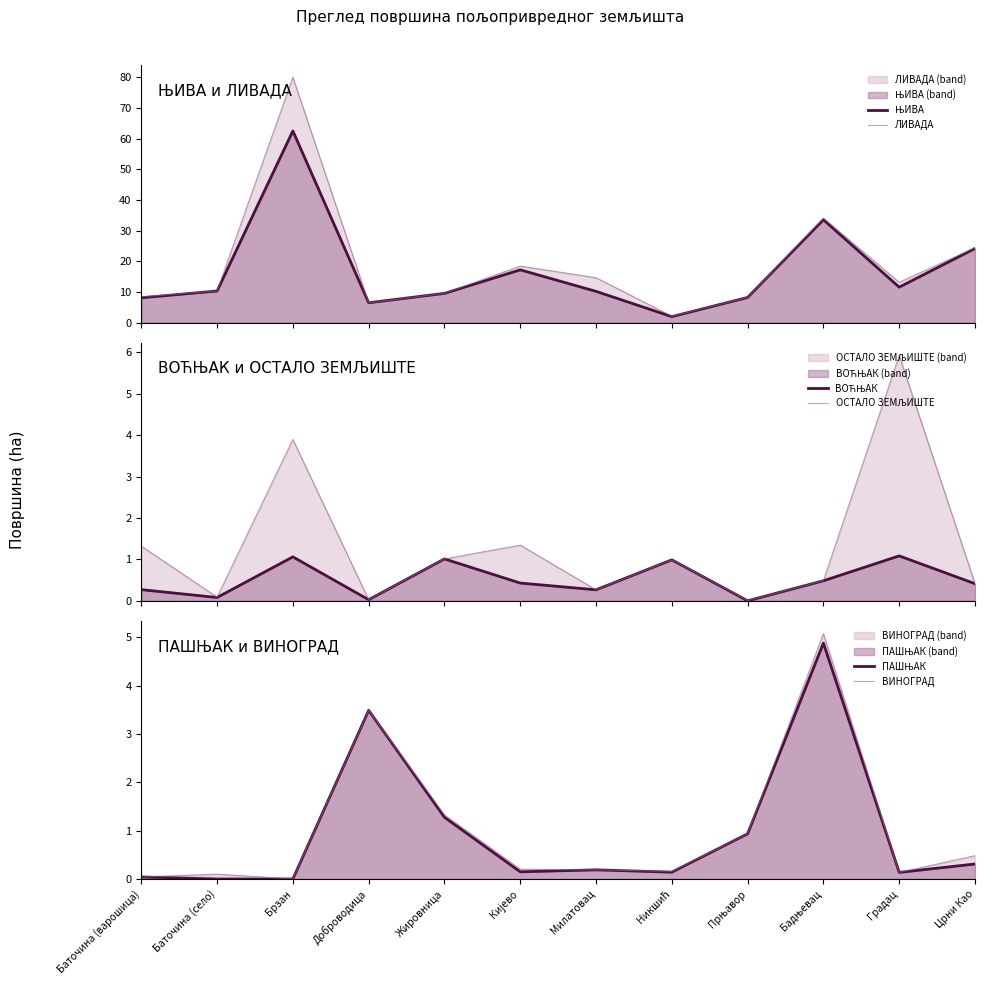

Which series has the widest spread of values?

ЛИВАДА